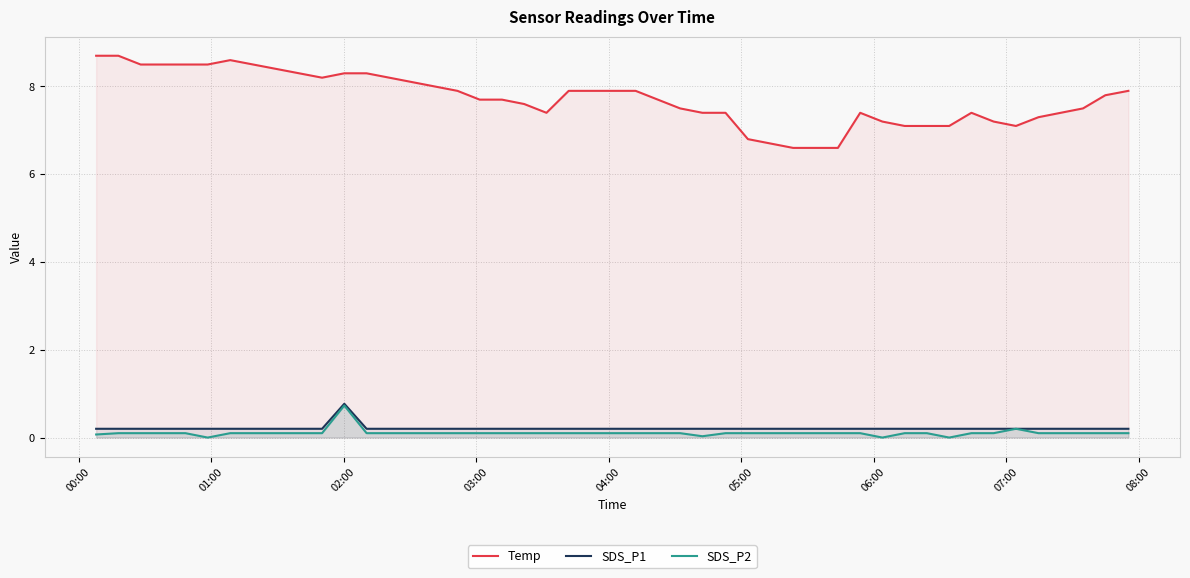

How many interior local valleys does the SDS_P2 series have?

4